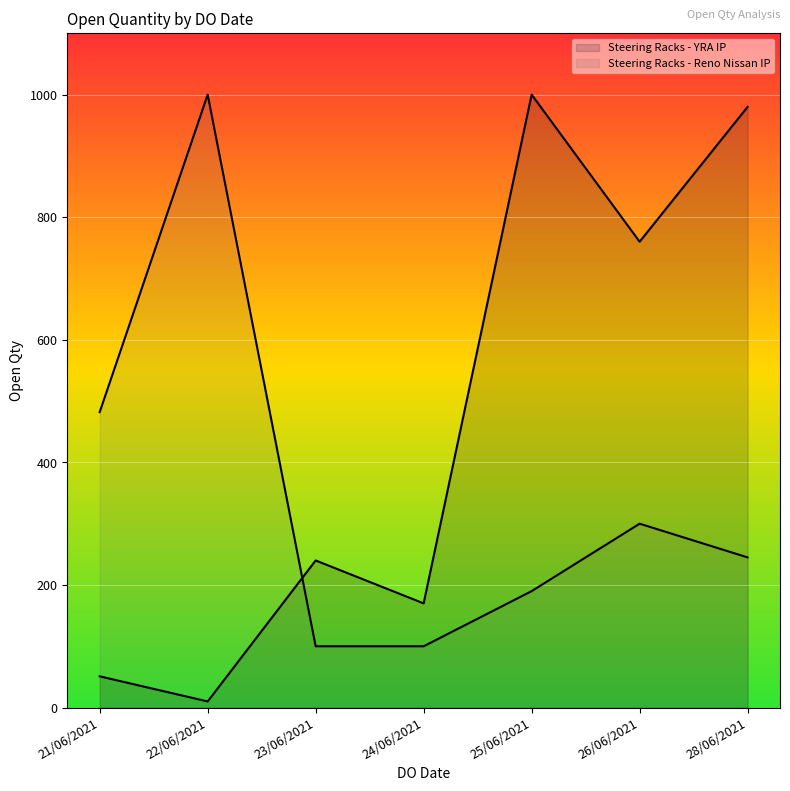

What is the total value across all series at 28/06/2021?

1225